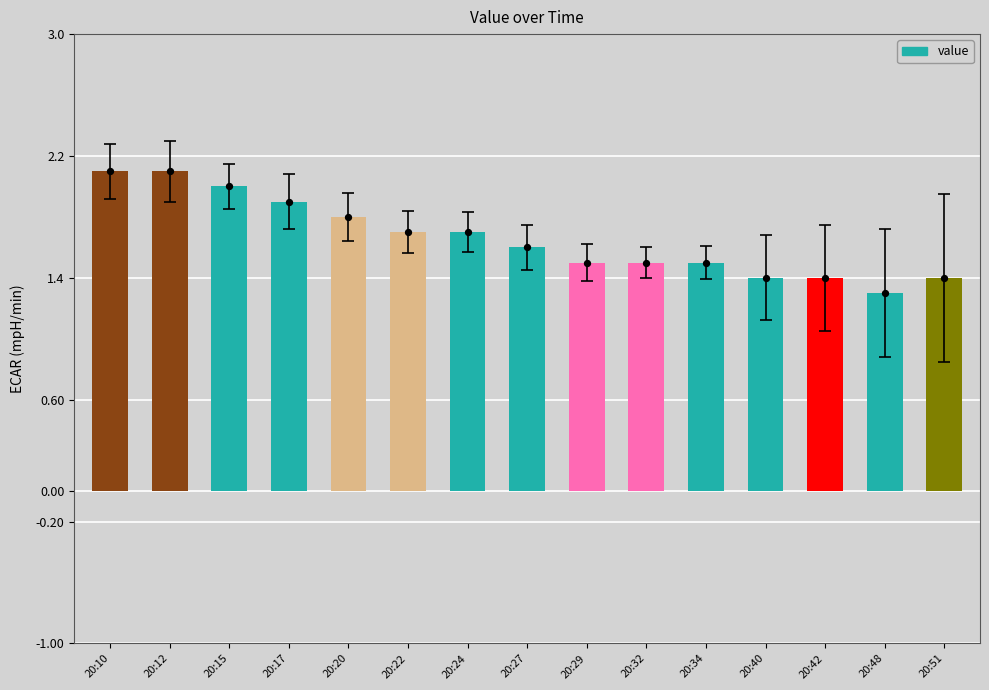

Approximately how many times larger is the value at 20:48 compared to 20:27?

0.8